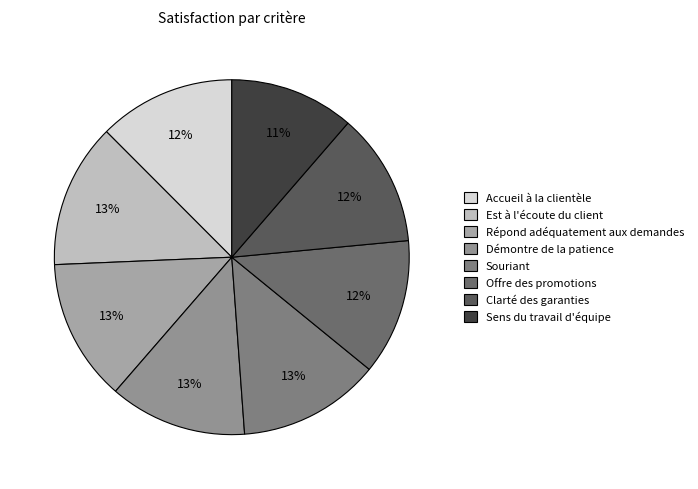

How many segments does this pie chart have?

8